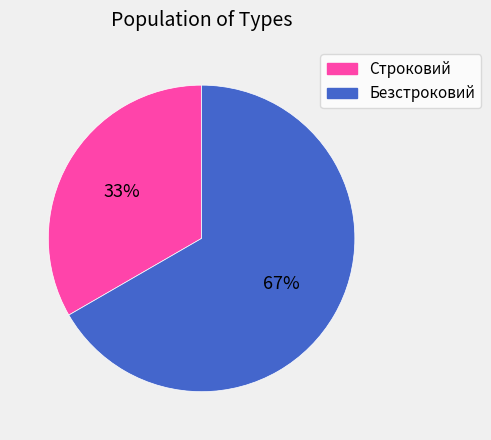

What percentage is the Безстроковий slice, to the nearest percent?

67%